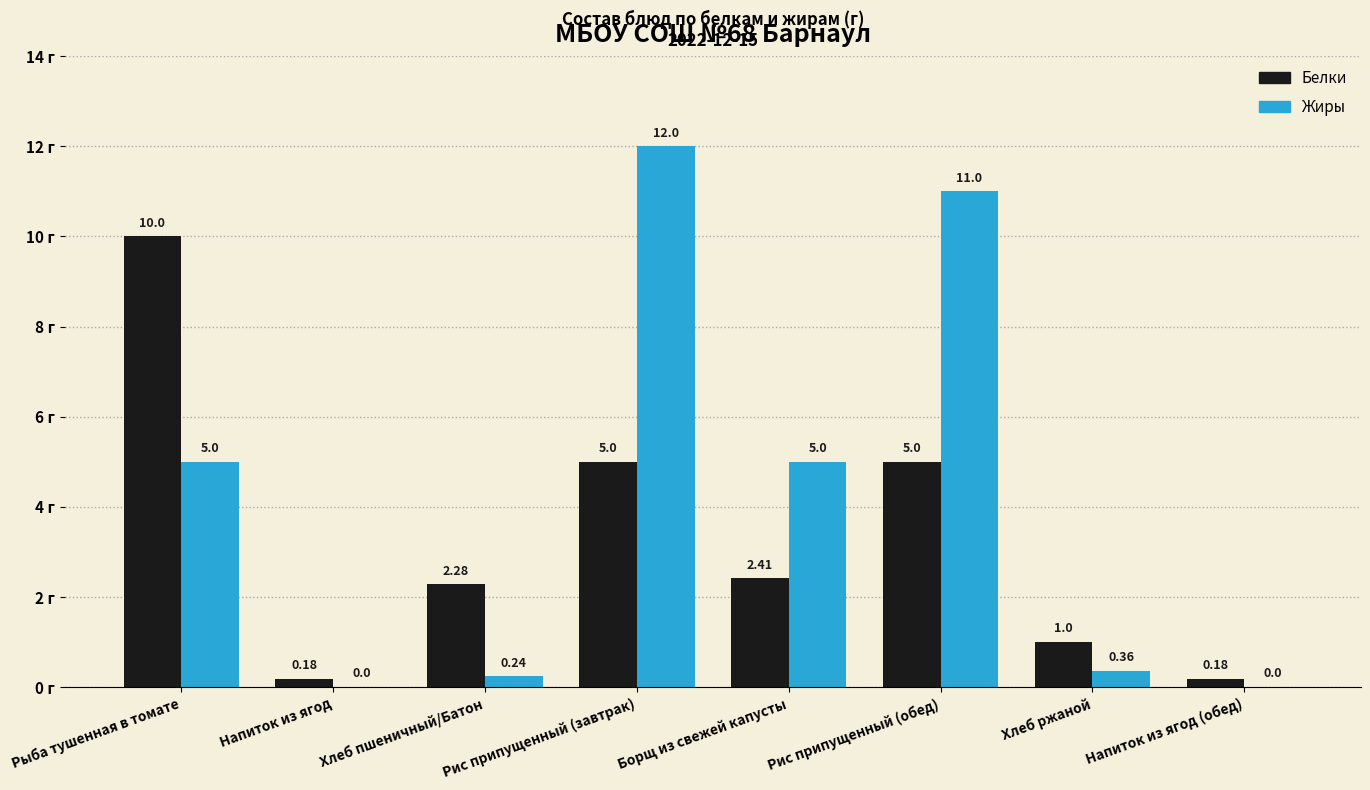

The Жиры series shows 2.5 at Рыба тушенная в томате. True or false?

False